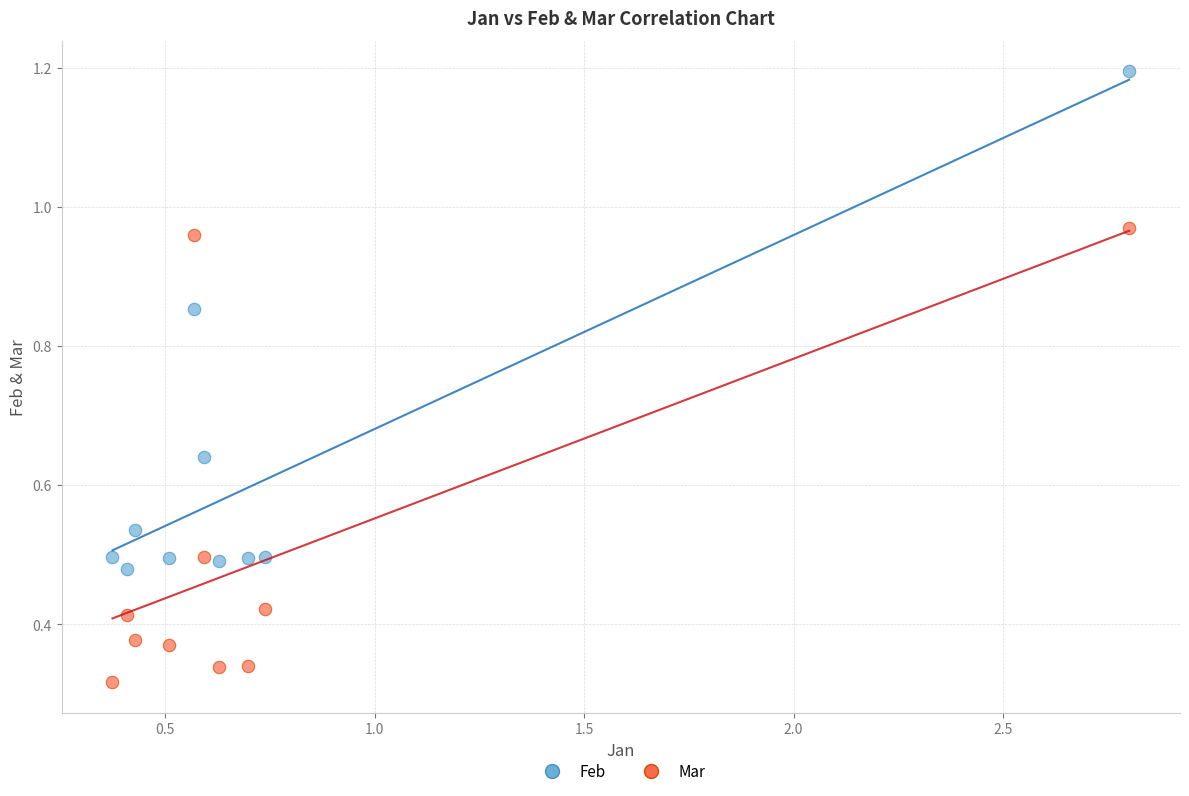

Across all data points, what is the range of X values (max minus min)?

2.4